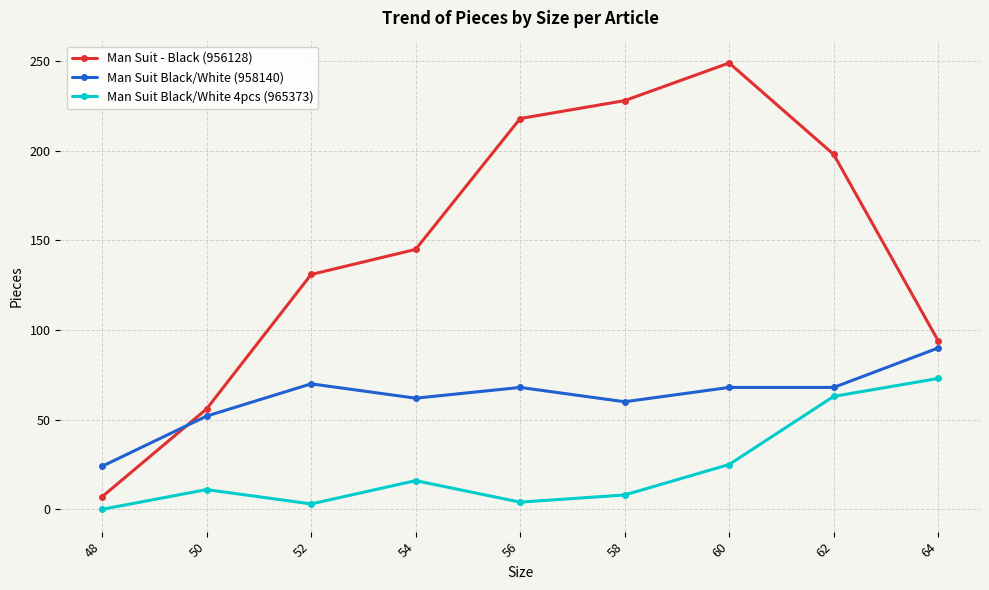

What is the maximum value shown in the chart?

249